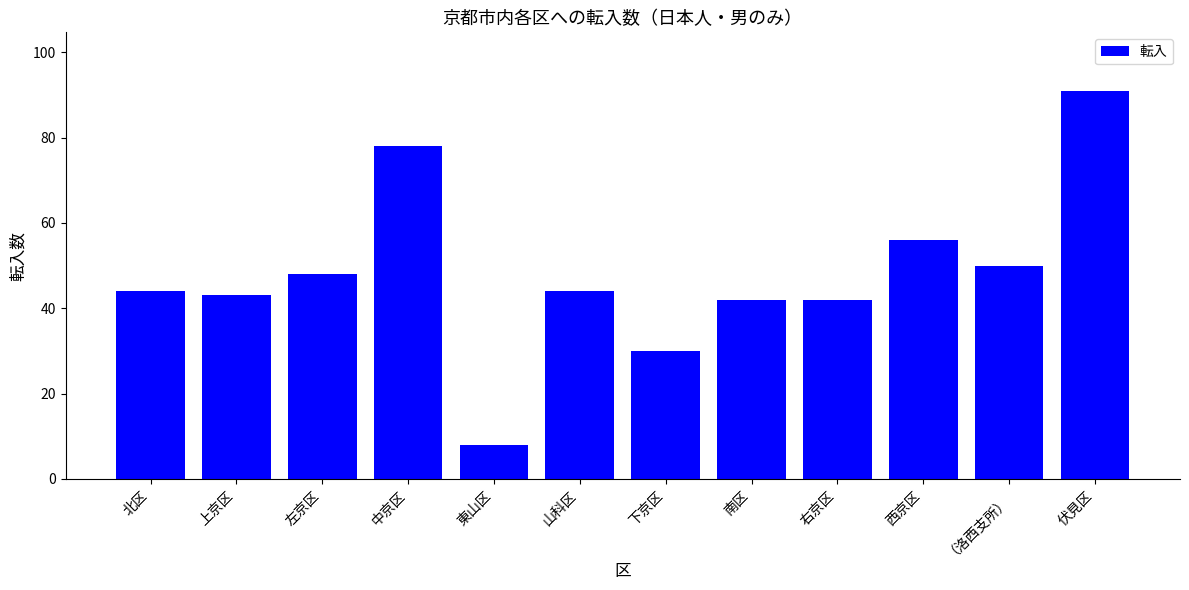

The chart shows a value of 27 at 左京区. True or false?

False